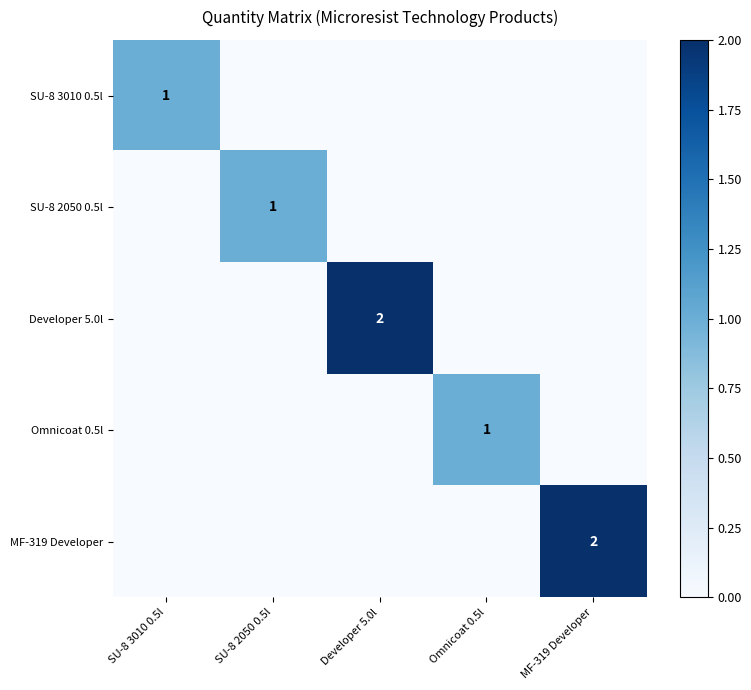

The value of SU-8 3010 0.5l at SU-8 3010 0.5l is 1. True or false?

True